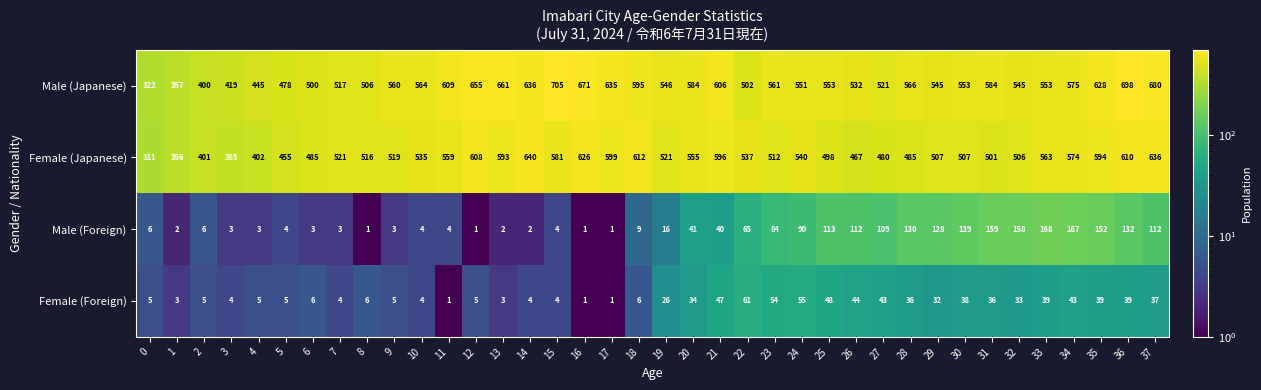

Read the Male (Foreign) value at 35.

152